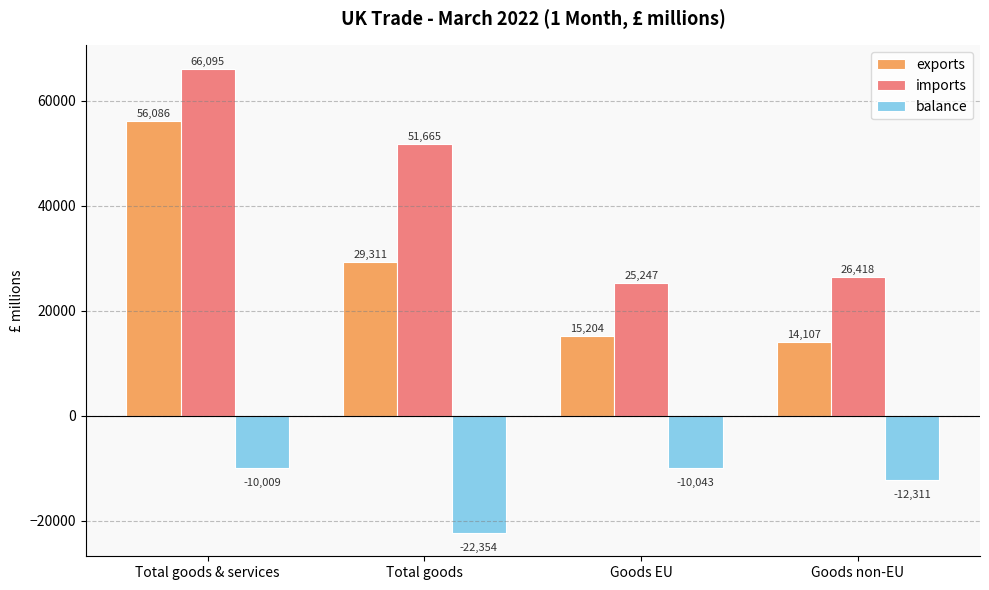

True or false: imports has a value of 51665 at Total goods.

True